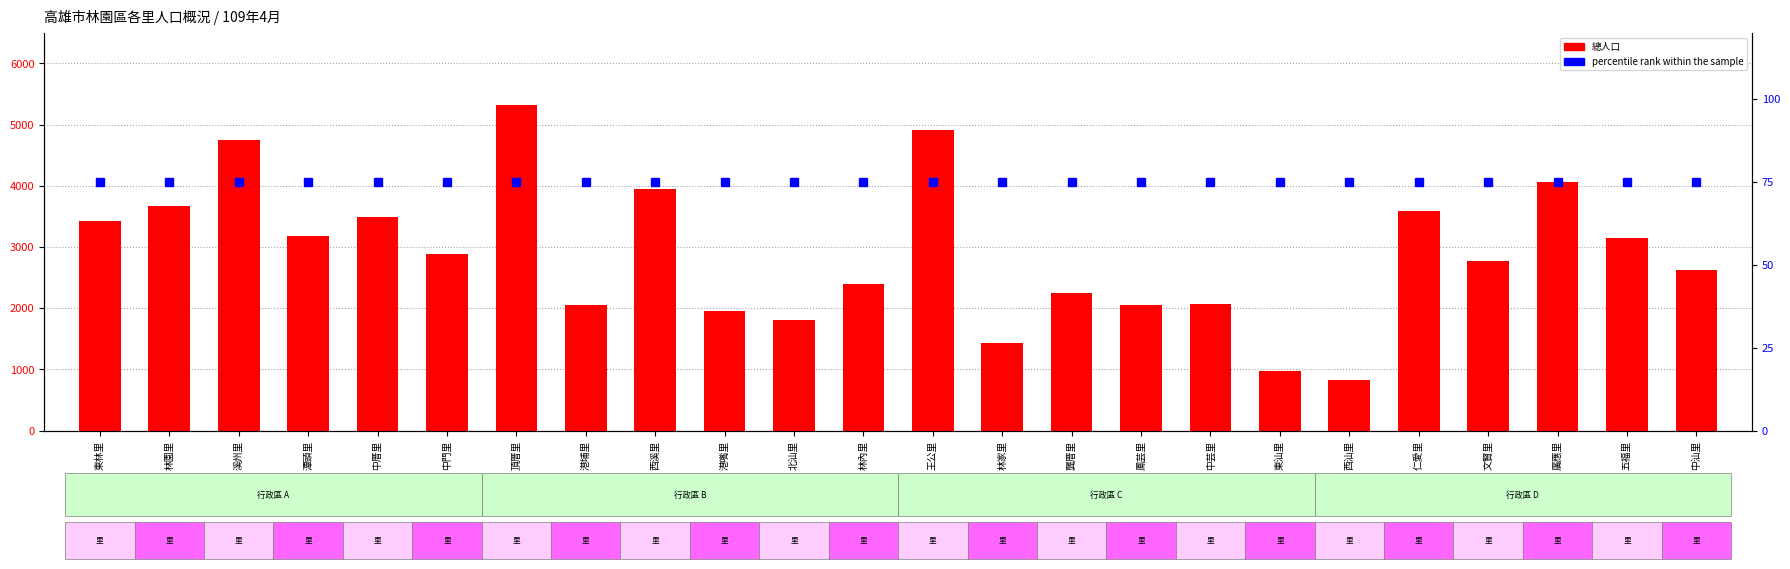

What is the sum of the 總人口 values at 頂厝里 and 中厝里?

8811